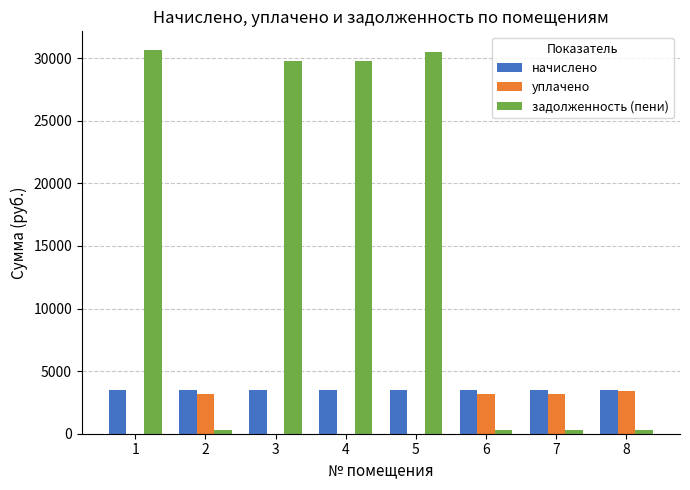

The value of задолженность (пени) at 3 is 29727.7. True or false?

True